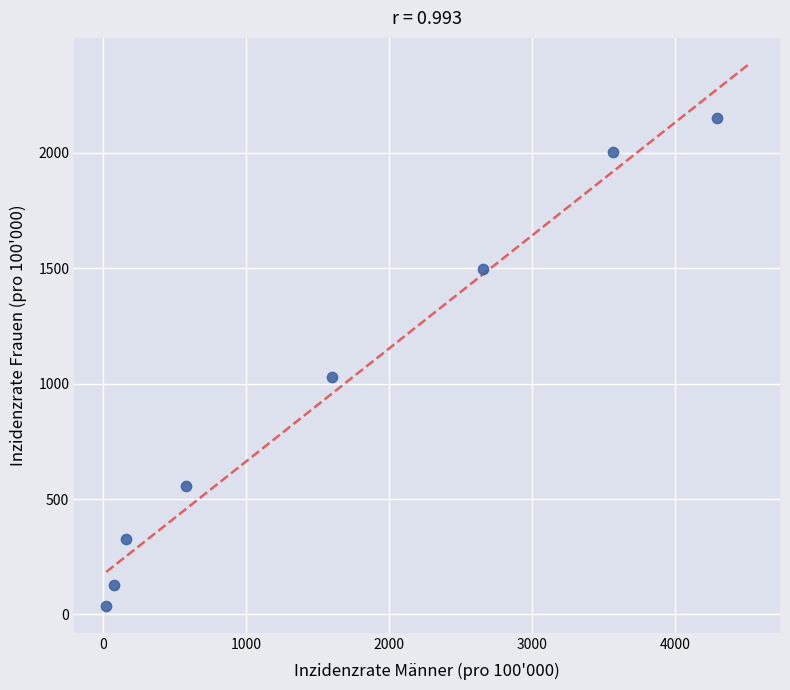

What Y value in the scatter plot is closest to 1094?

1027.6